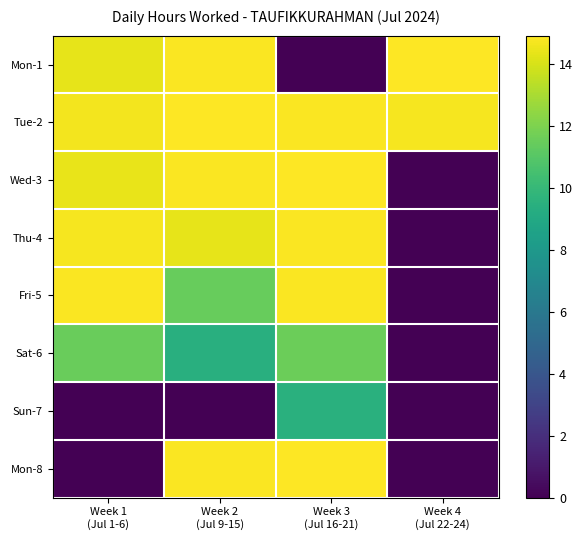

Reading right to left, extract all data points from this chart.

Mon-1: Week 4
(Jul 22-24)=14.9	Week 3
(Jul 16-21)=0.0	Week 2
(Jul 9-15)=14.8	Week 1
(Jul 1-6)=14.4
Tue-2: Week 4
(Jul 22-24)=14.7	Week 3
(Jul 16-21)=14.8	Week 2
(Jul 9-15)=14.9	Week 1
(Jul 1-6)=14.6
Wed-3: Week 4
(Jul 22-24)=0.0	Week 3
(Jul 16-21)=14.9	Week 2
(Jul 9-15)=14.8	Week 1
(Jul 1-6)=14.4
Thu-4: Week 4
(Jul 22-24)=0.0	Week 3
(Jul 16-21)=14.8	Week 2
(Jul 9-15)=14.3	Week 1
(Jul 1-6)=14.7
Fri-5: Week 4
(Jul 22-24)=0.0	Week 3
(Jul 16-21)=14.8	Week 2
(Jul 9-15)=11.5	Week 1
(Jul 1-6)=14.8
Sat-6: Week 4
(Jul 22-24)=0.0	Week 3
(Jul 16-21)=11.6	Week 2
(Jul 9-15)=9.4	Week 1
(Jul 1-6)=11.5
Sun-7: Week 4
(Jul 22-24)=0.0	Week 3
(Jul 16-21)=9.5	Week 2
(Jul 9-15)=0.0	Week 1
(Jul 1-6)=0.0
Mon-8: Week 4
(Jul 22-24)=0.0	Week 3
(Jul 16-21)=14.9	Week 2
(Jul 9-15)=14.8	Week 1
(Jul 1-6)=0.0